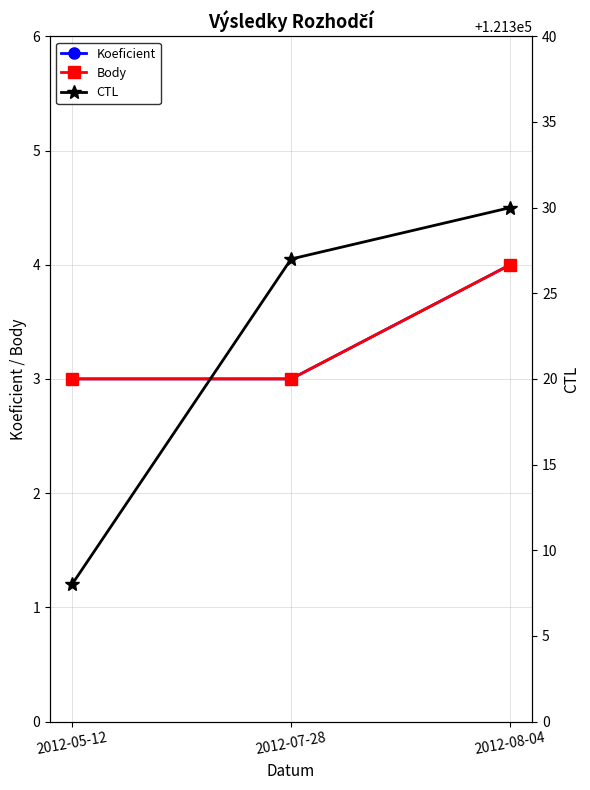

What value does the Koeficient series have at 2012-08-04?

4